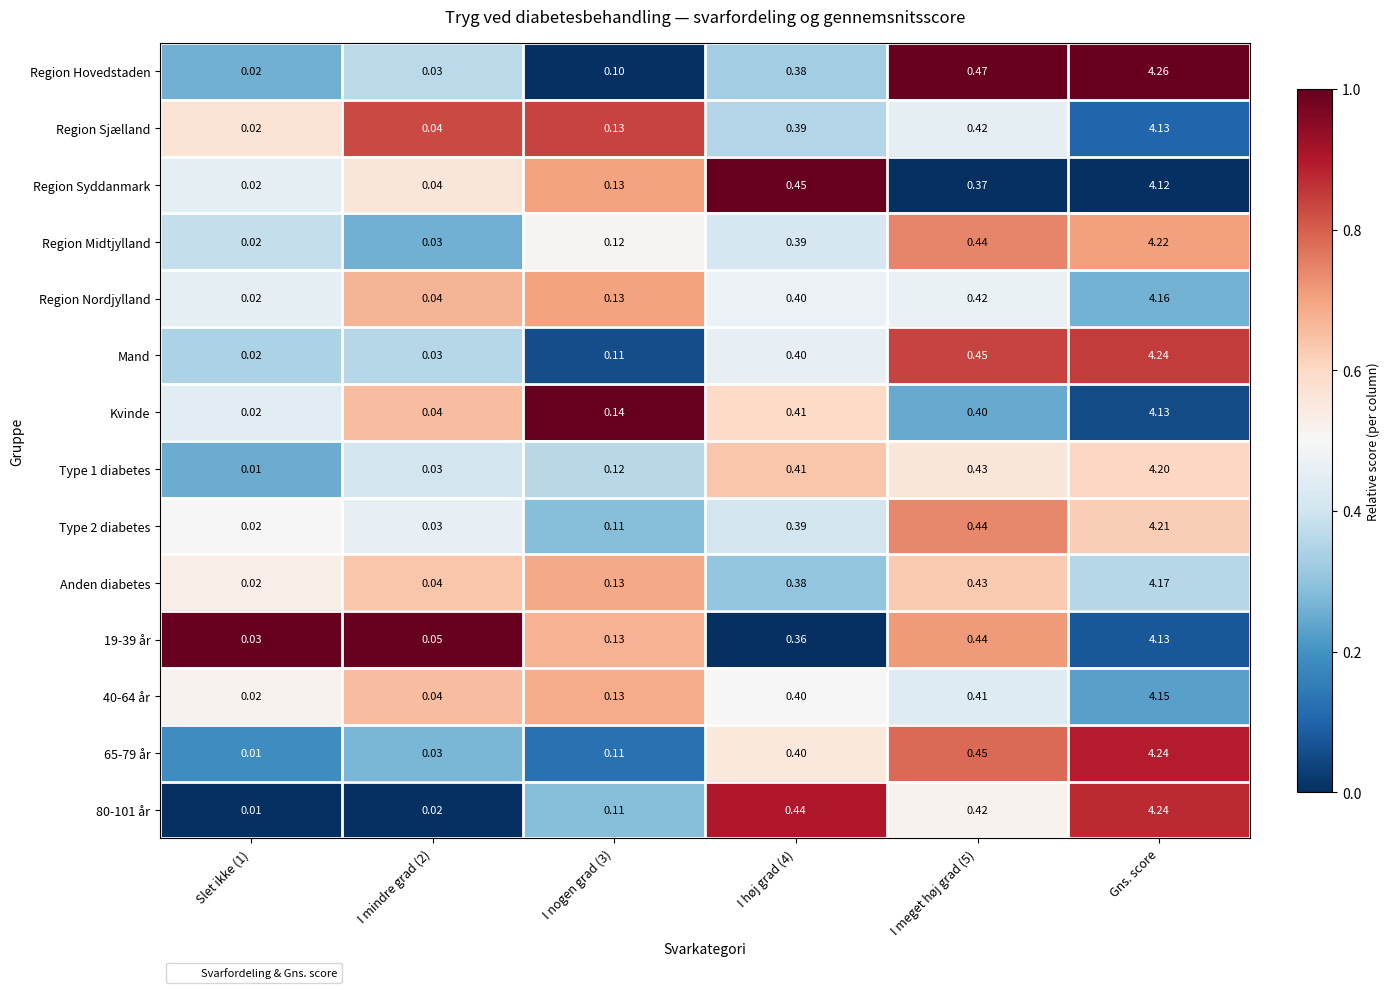

Which series has the widest spread of values?

Region Hovedstaden